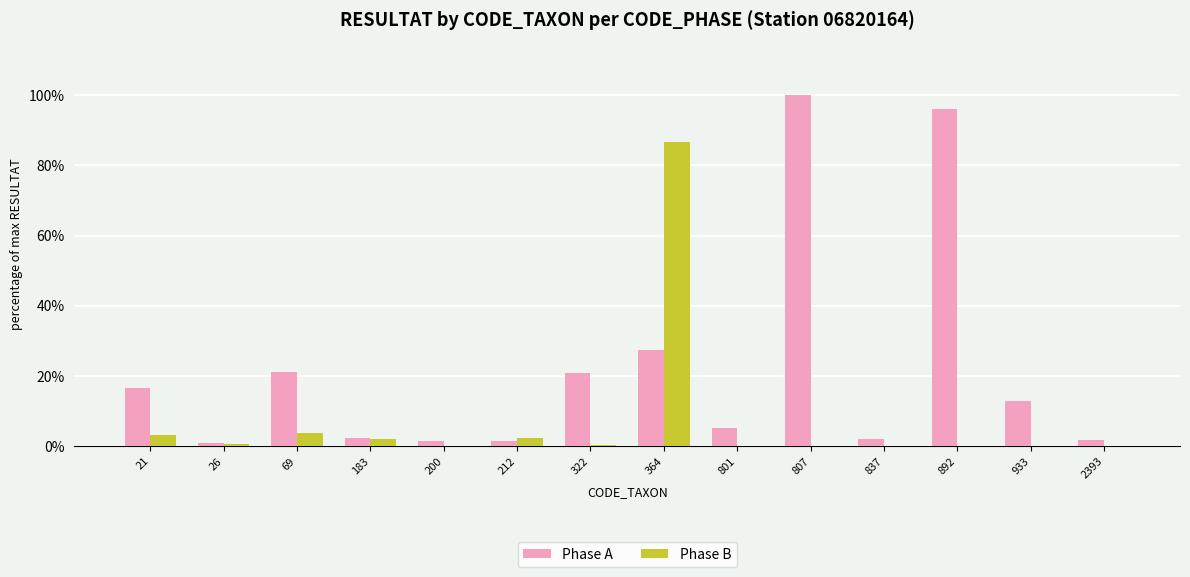

At which label does Phase A reach its peak?

807